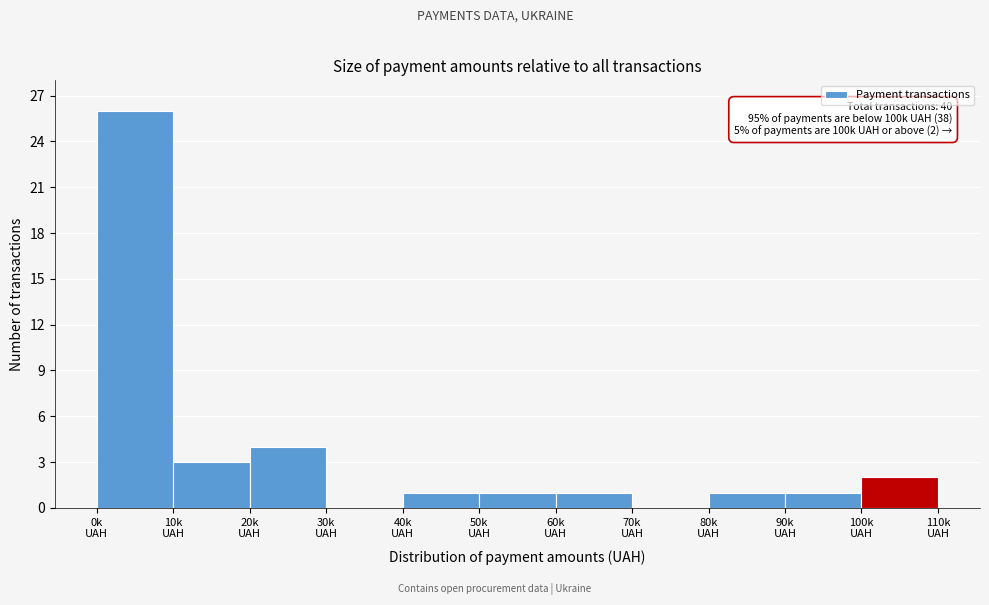

What is the greatest value displayed?

26